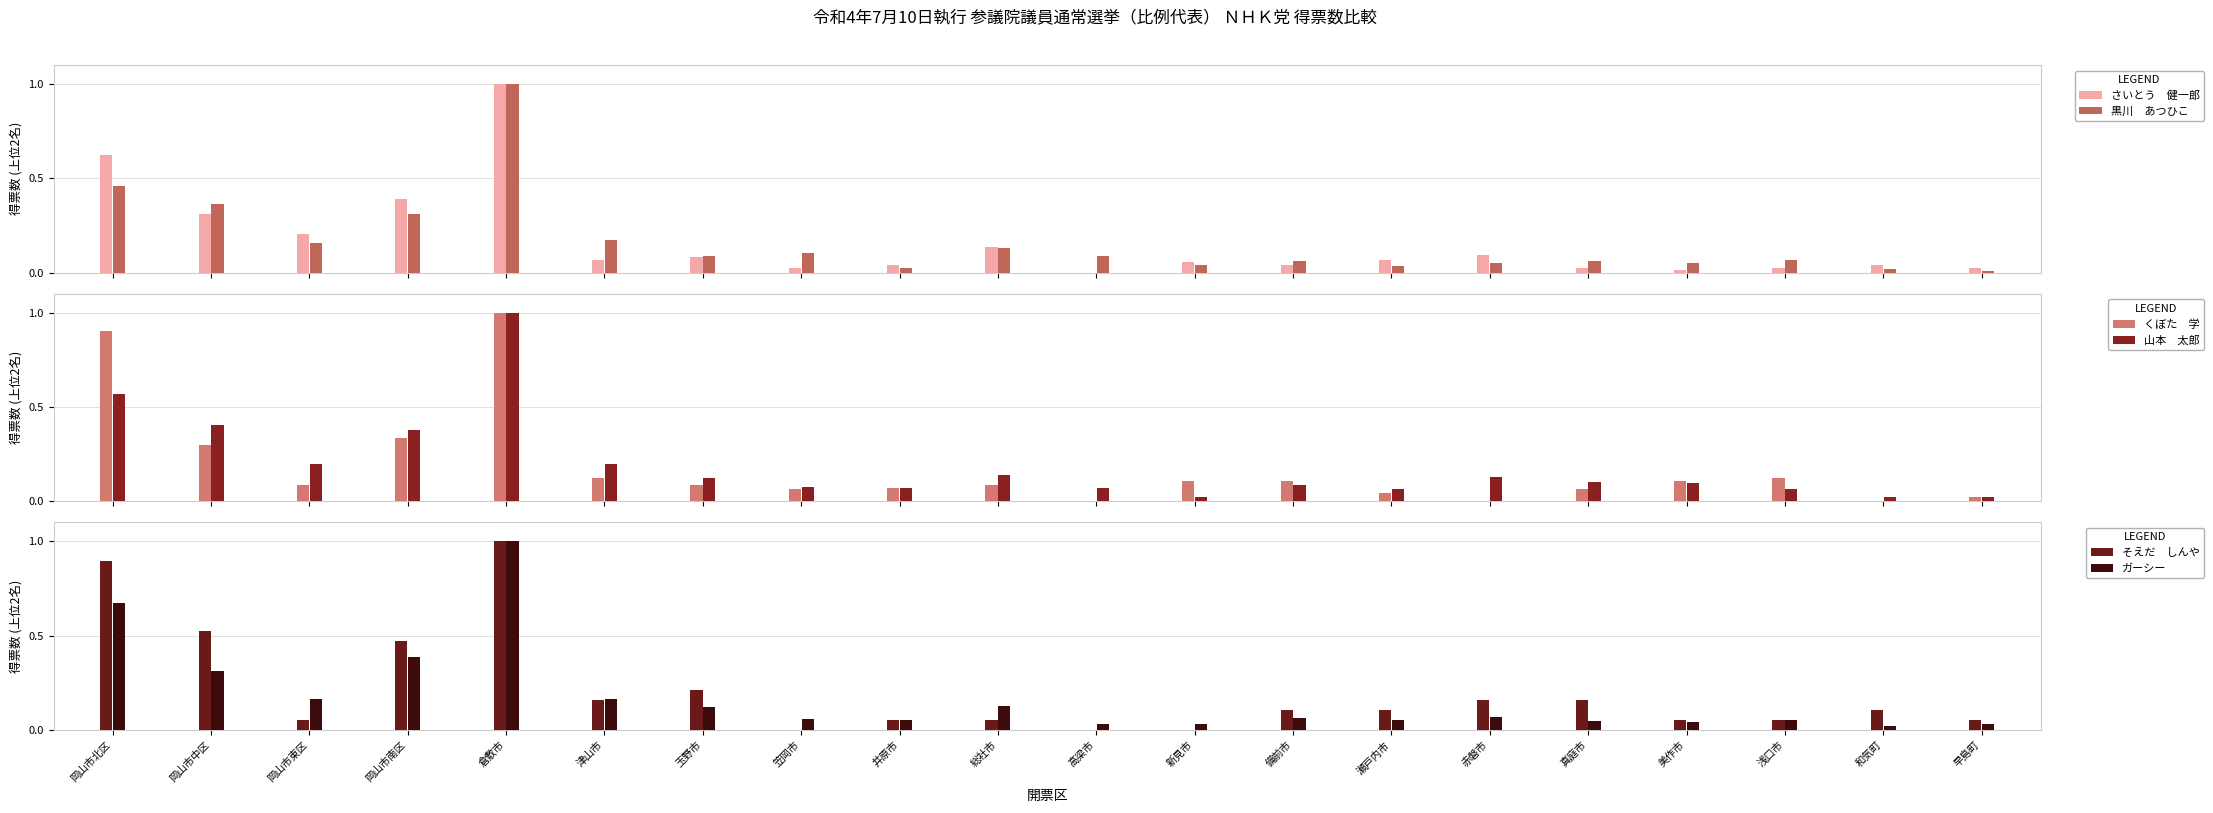

At which label is そえだ　しんや closest to 0?

笠岡市